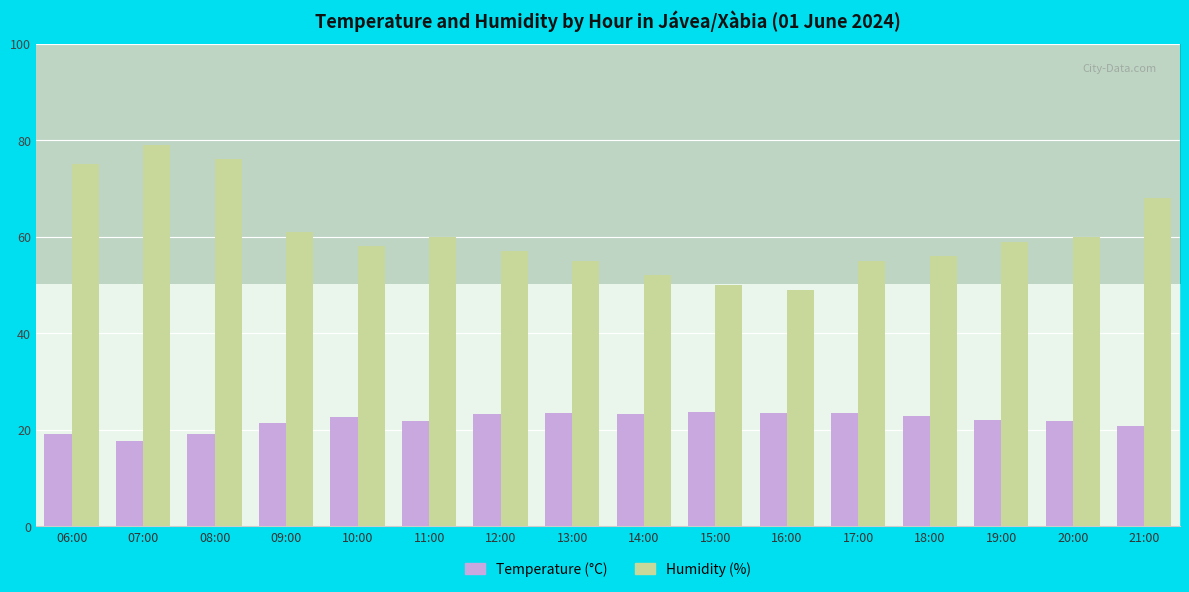

Count the number of data series in this chart.

2